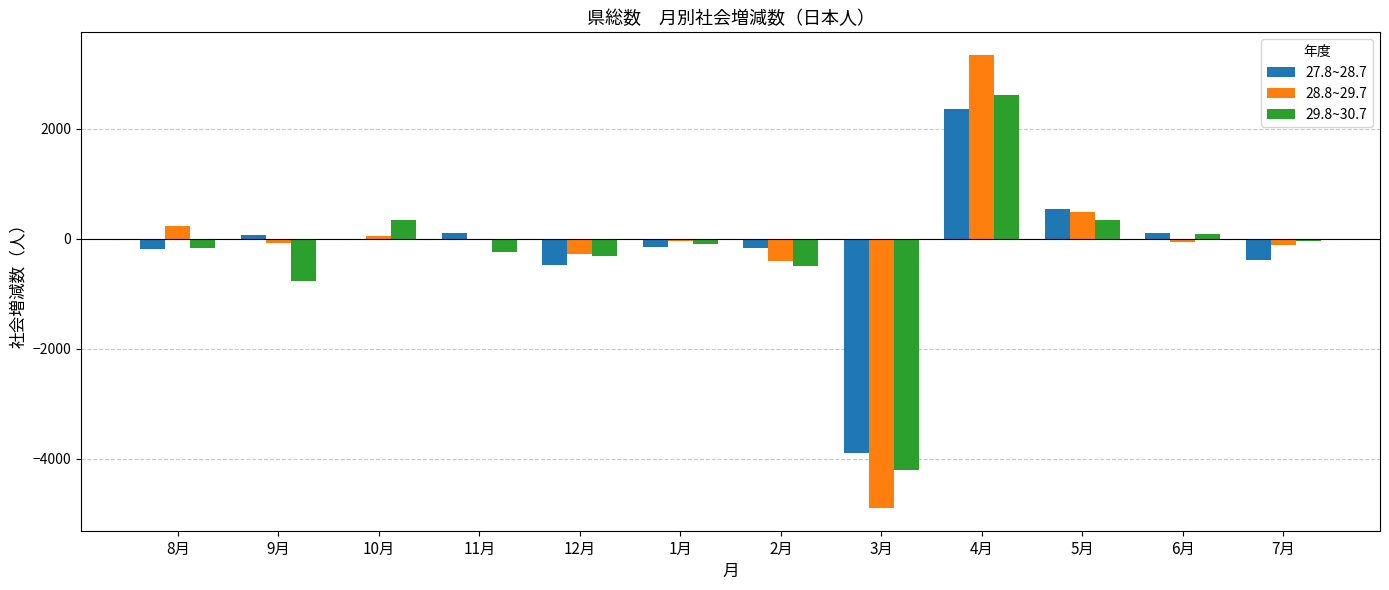

Is the value of 27.8~28.7 at 6月 greater than the value of 29.8~30.7 at 11月?

Yes